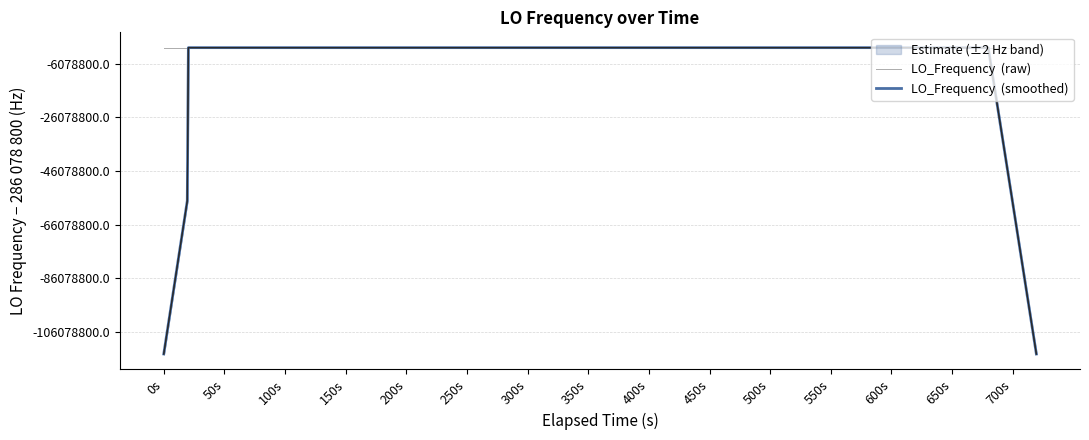

What is the difference between the maximum and second lowest values in the LO_Frequency  (raw) series?

7.9